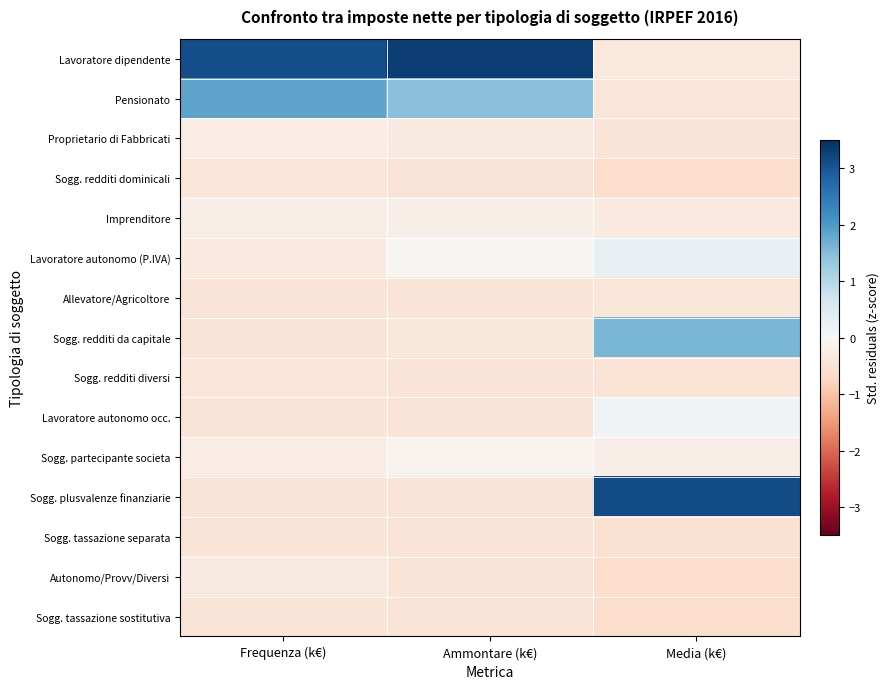

Reading left to right, what are all the values shown in this chart?

Lavoratore dipendente: Frequenza (k€)=3.1	Ammontare (k€)=3.3	Media (k€)=-0.4
Pensionato: Frequenza (k€)=1.8	Ammontare (k€)=1.5	Media (k€)=-0.4
Proprietario di Fabbricati: Frequenza (k€)=-0.3	Ammontare (k€)=-0.3	Media (k€)=-0.5
Sogg. redditi dominicali: Frequenza (k€)=-0.4	Ammontare (k€)=-0.5	Media (k€)=-0.6
Imprenditore: Frequenza (k€)=-0.2	Ammontare (k€)=-0.2	Media (k€)=-0.3
Lavoratore autonomo (P.IVA): Frequenza (k€)=-0.3	Ammontare (k€)=-0.1	Media (k€)=0.3
Allevatore/Agricoltore: Frequenza (k€)=-0.4	Ammontare (k€)=-0.5	Media (k€)=-0.4
Sogg. redditi da capitale: Frequenza (k€)=-0.4	Ammontare (k€)=-0.4	Media (k€)=1.6
Sogg. redditi diversi: Frequenza (k€)=-0.4	Ammontare (k€)=-0.4	Media (k€)=-0.5
Lavoratore autonomo occ.: Frequenza (k€)=-0.4	Ammontare (k€)=-0.5	Media (k€)=0.1
Sogg. partecipante societa: Frequenza (k€)=-0.2	Ammontare (k€)=-0.1	Media (k€)=-0.2
Sogg. plusvalenze finanziarie: Frequenza (k€)=-0.4	Ammontare (k€)=-0.5	Media (k€)=3.1
Sogg. tassazione separata: Frequenza (k€)=-0.4	Ammontare (k€)=-0.5	Media (k€)=-0.5
Autonomo/Provv/Diversi: Frequenza (k€)=-0.3	Ammontare (k€)=-0.4	Media (k€)=-0.6
Sogg. tassazione sostitutiva: Frequenza (k€)=-0.4	Ammontare (k€)=-0.5	Media (k€)=-0.6